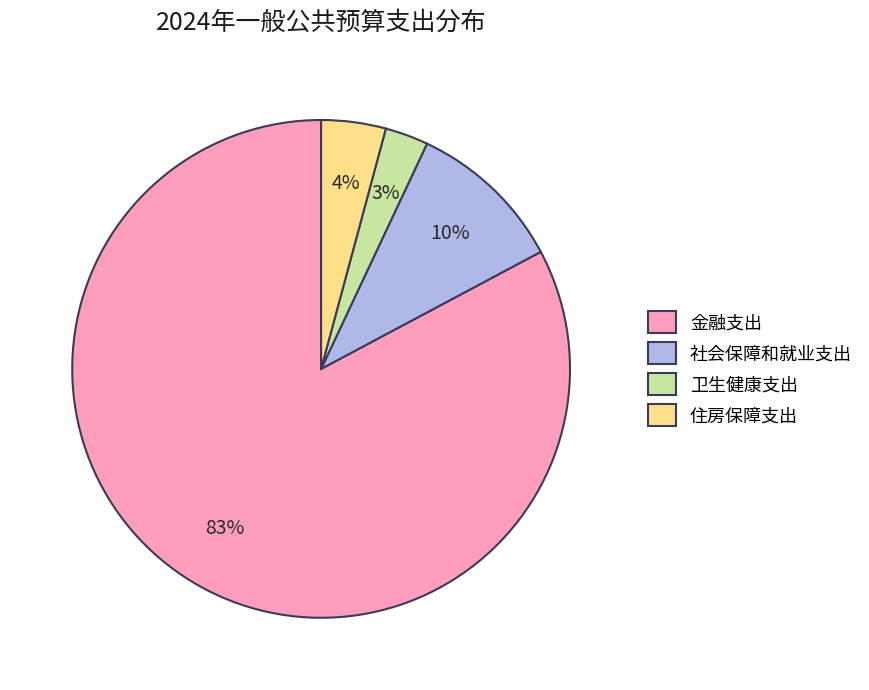

Rank the categories by value from highest to lowest.

金融支出, 社会保障和就业支出, 住房保障支出, 卫生健康支出